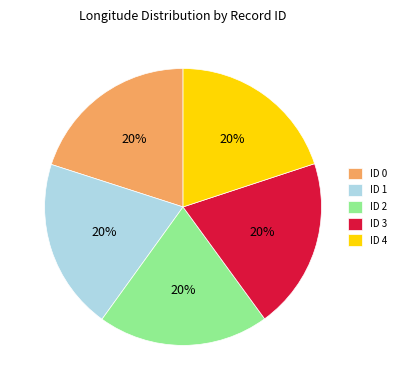

Count the number of slices in the pie.

5